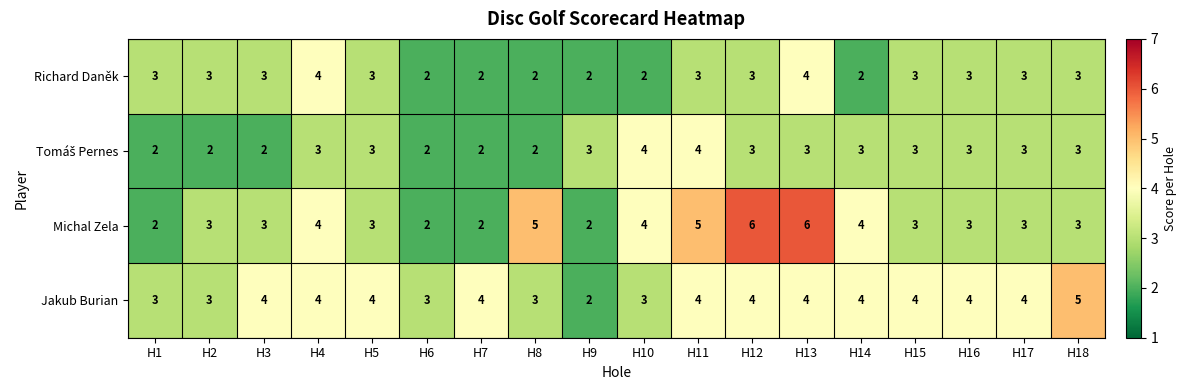

The Richard Daněk series shows 4 at H17. True or false?

False